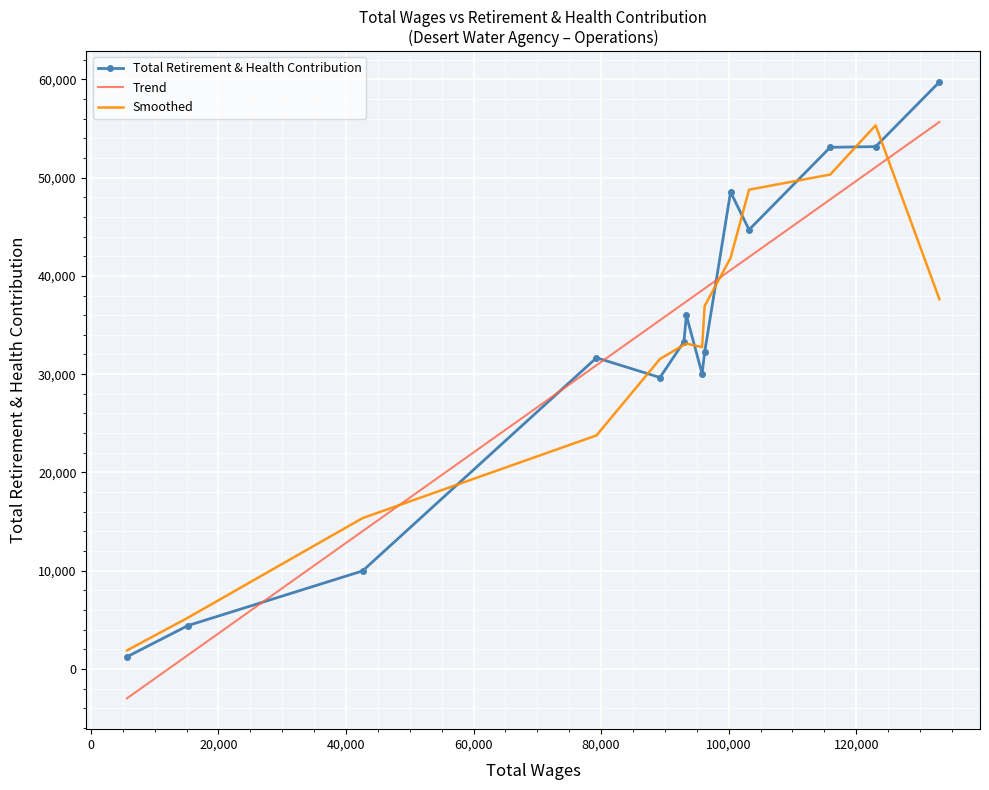

What is the maximum value for Total Retirement & Health Contribution?

59736.0